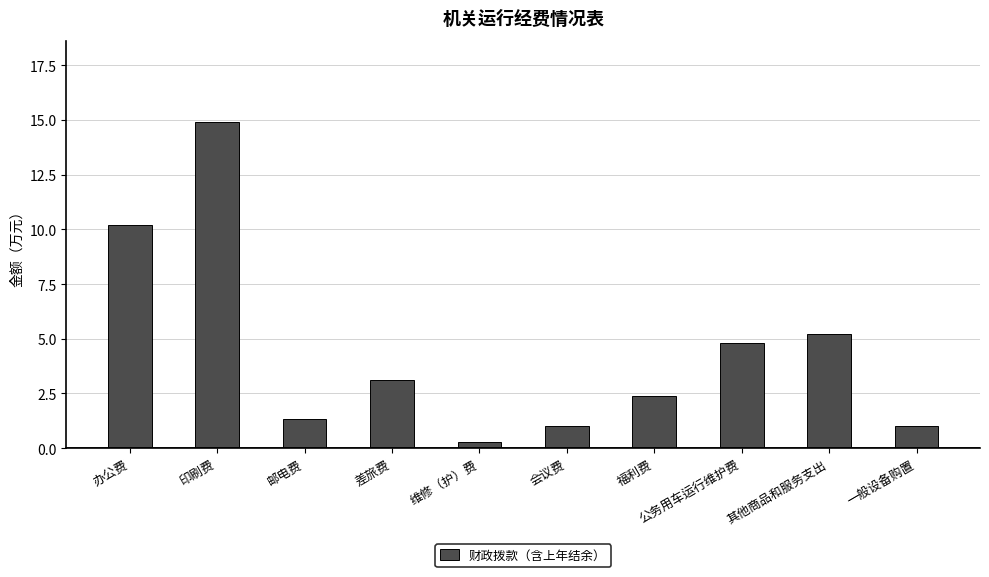

What is the change in value from 印刷费 to 公务用车运行维护费?

-10.1